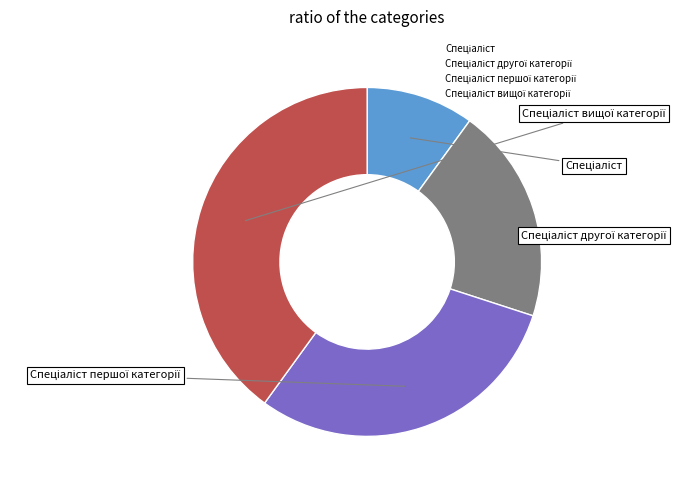

Is there any slice that represents more than half of the pie?

No